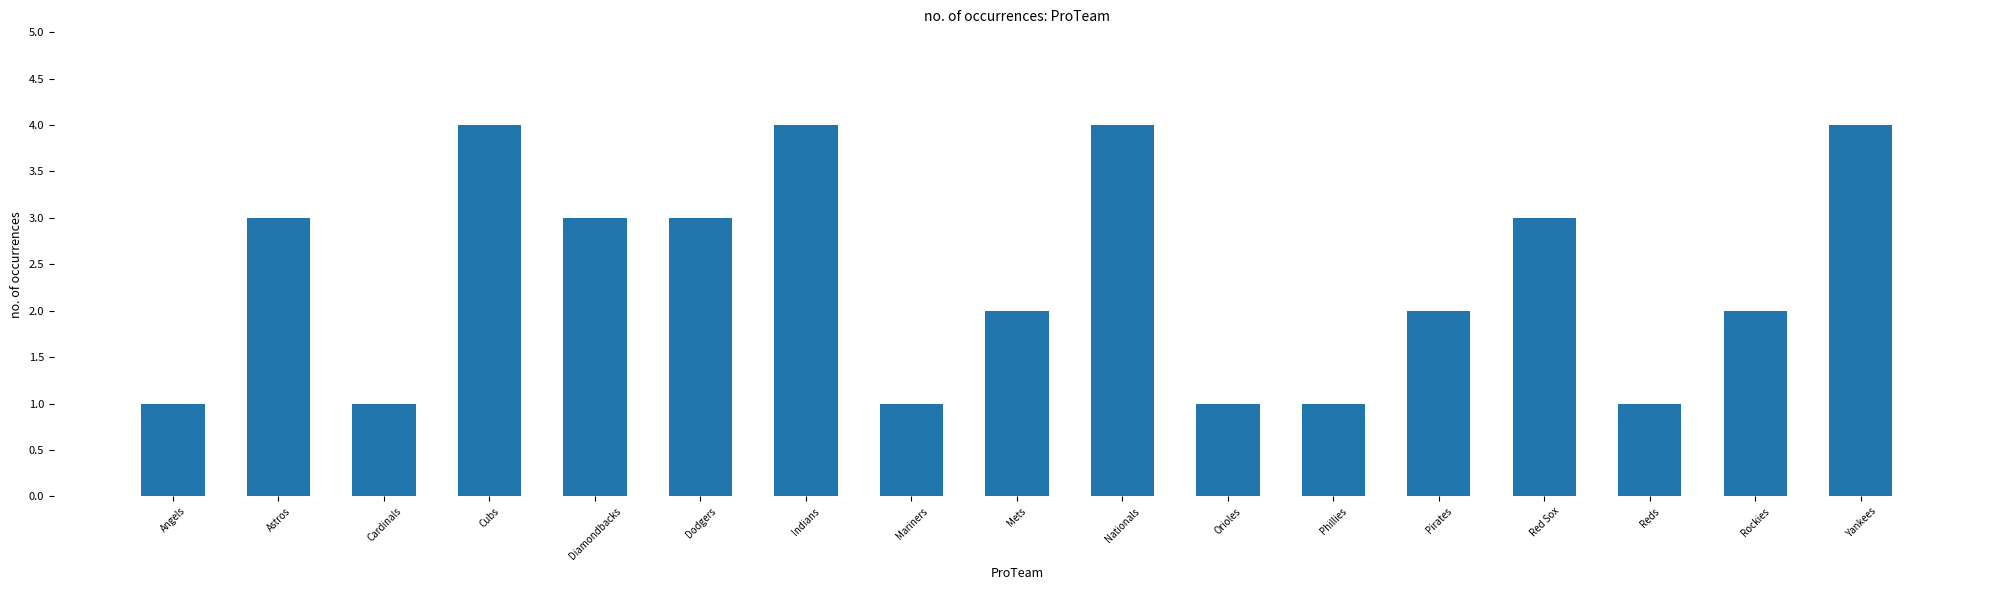

How many values are between 1 and 3?

13